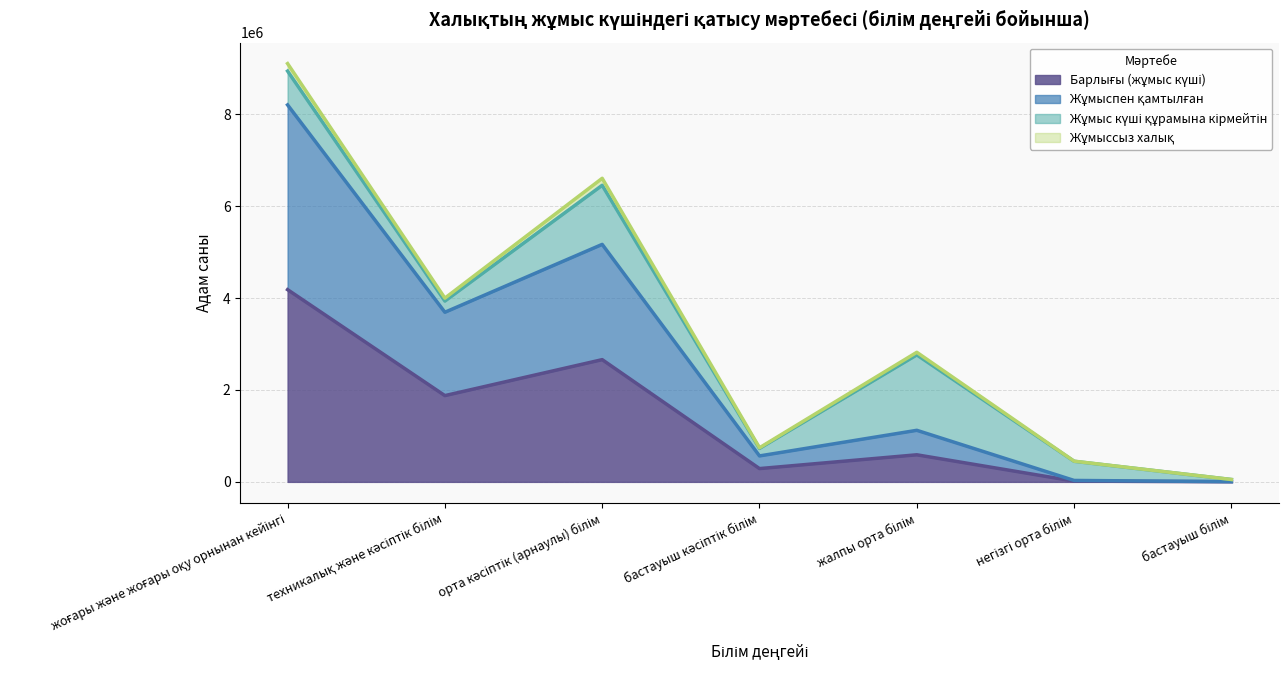

Which category has the lowest value in the Барлығы (жұмыс күші) series?

бастауыш білім